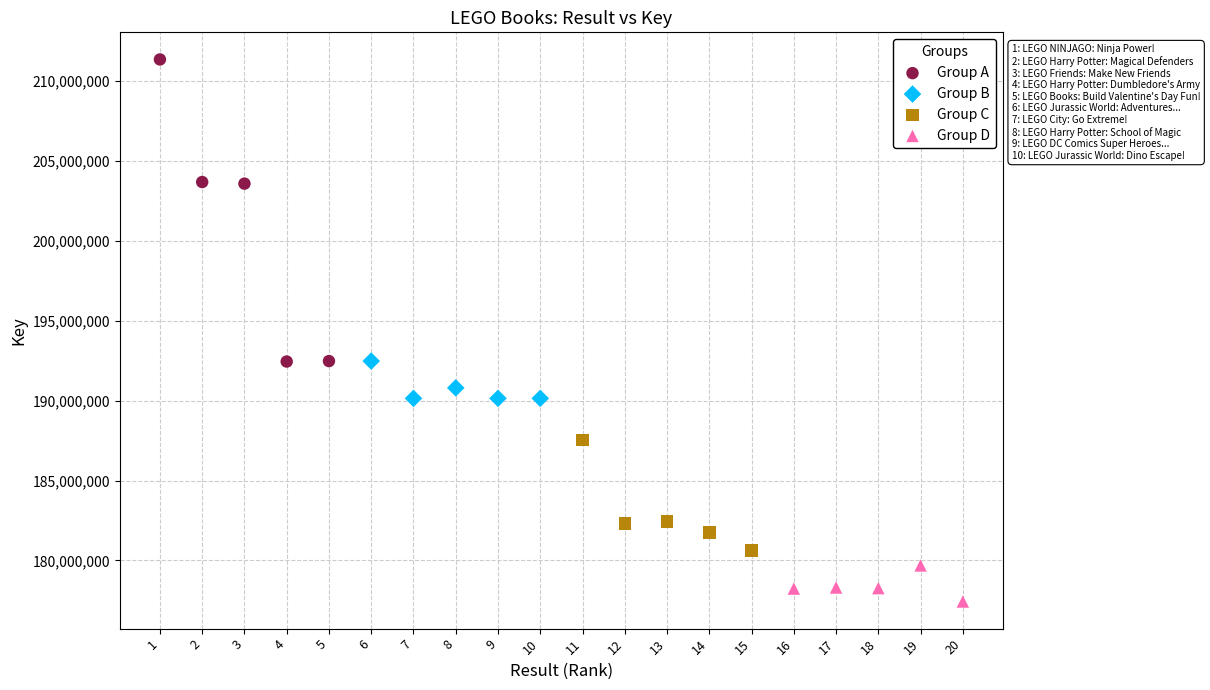

Which series has the largest Y range (max minus min)?

Group A